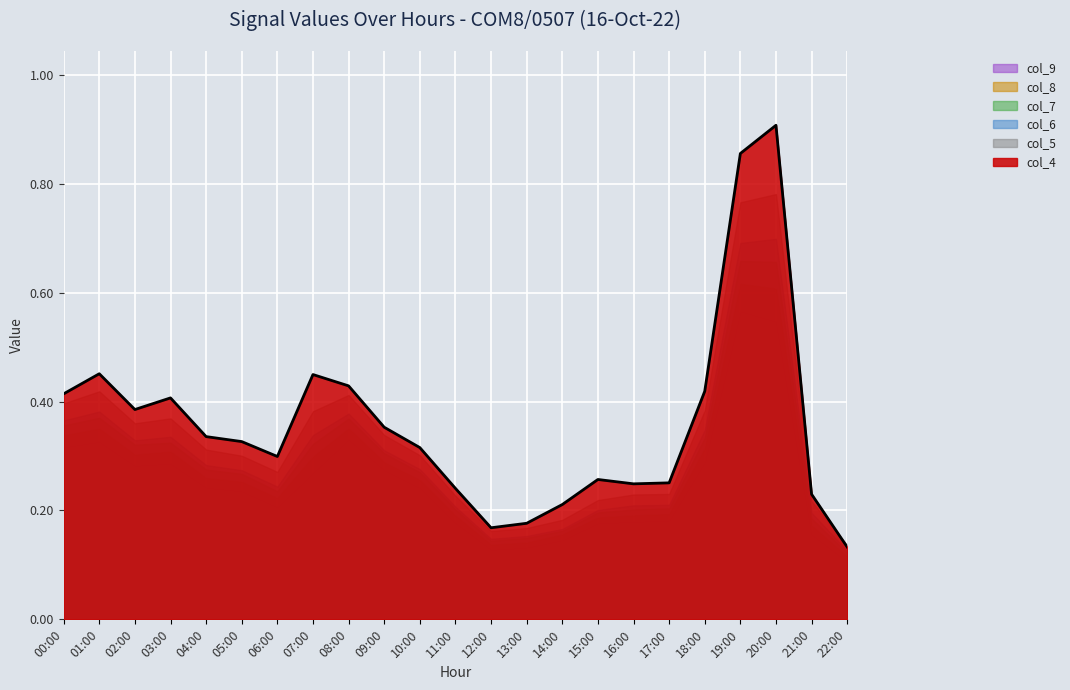

What is the maximum value for col_9?

0.6